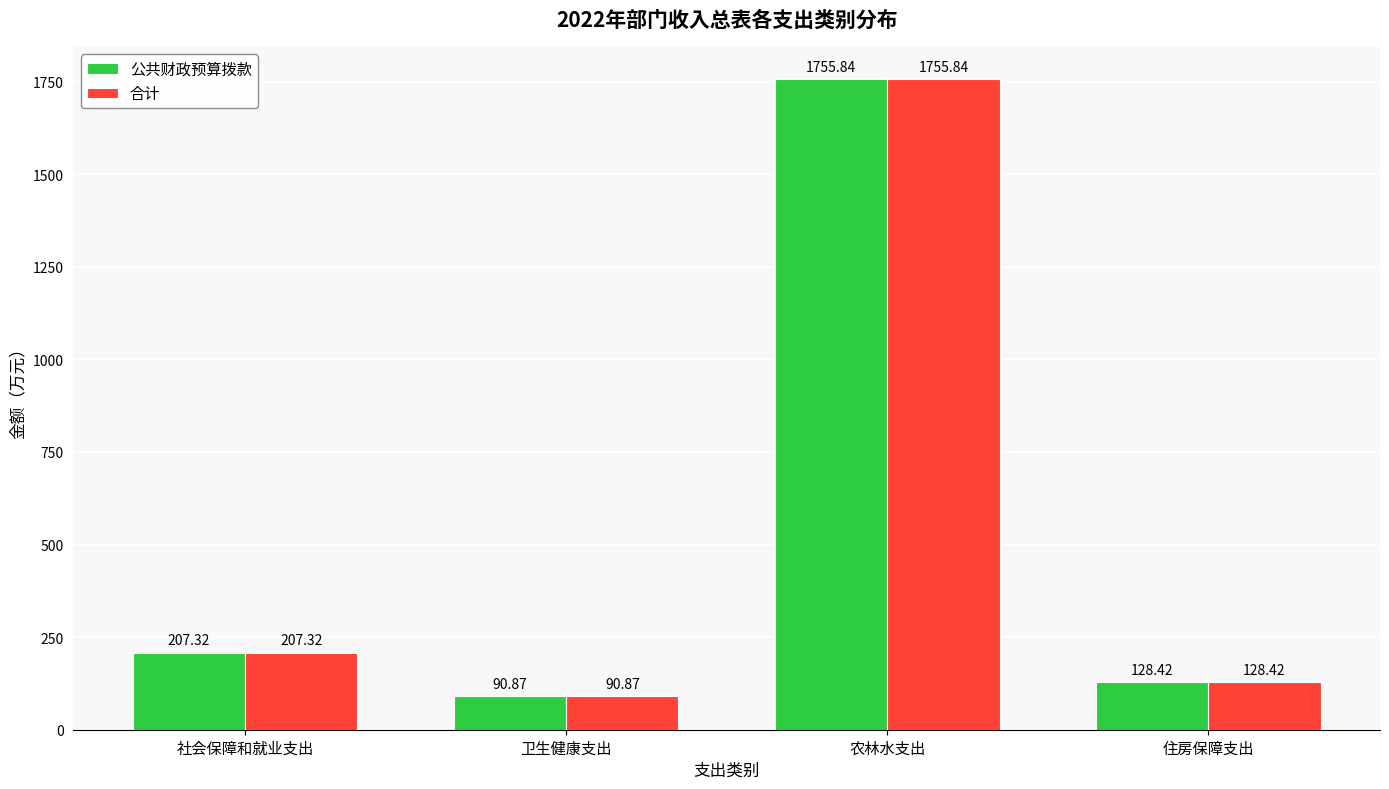

The 合计 series shows 128.4 at 住房保障支出. True or false?

True